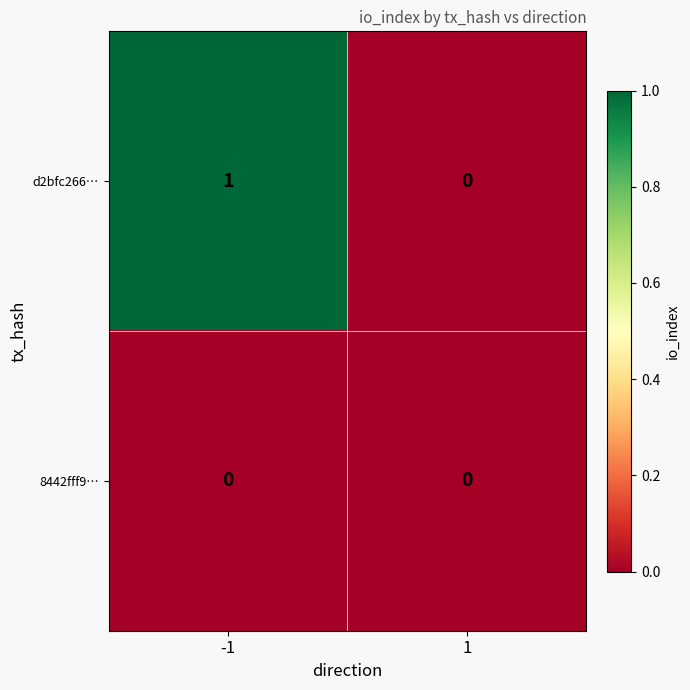

How many series are shown in this chart?

2